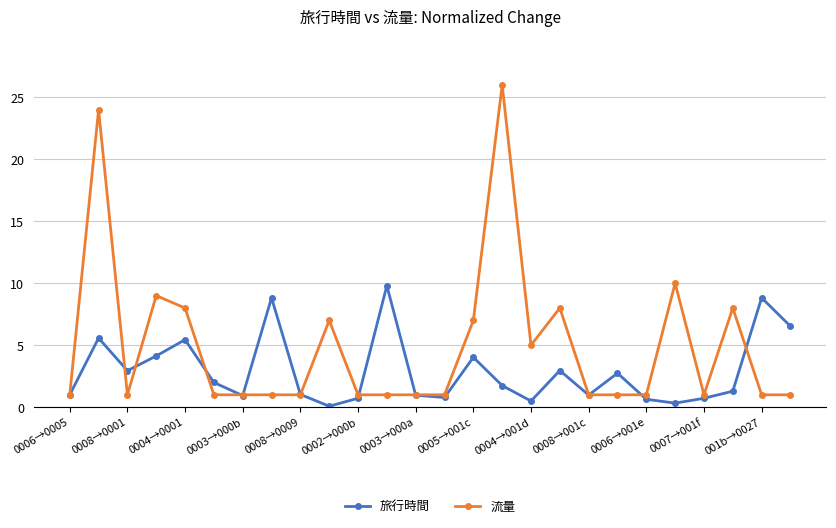

True or false: 流量 has more than 1 points higher than both neighbors.

True